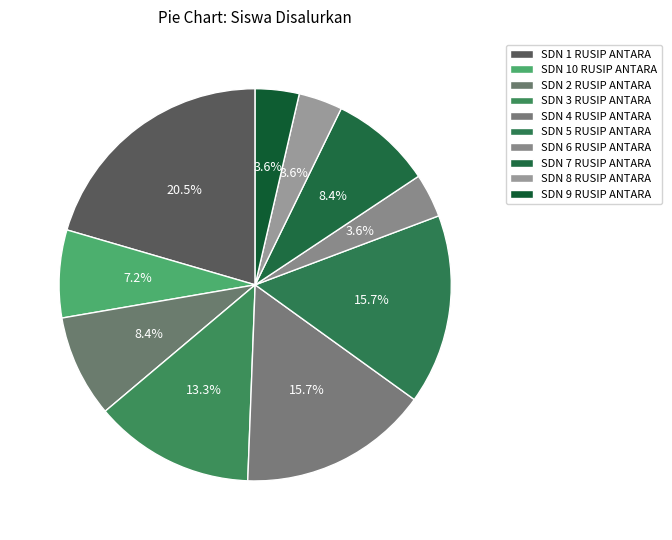

How many slices are in this pie chart?

10